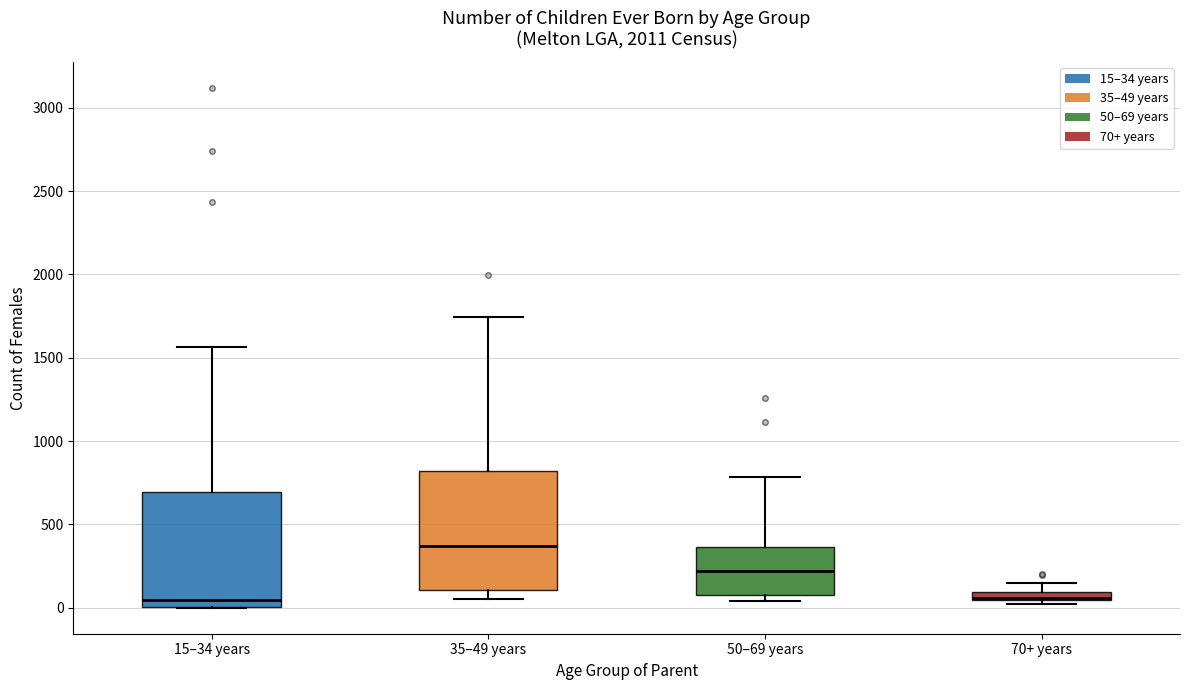

Which box's median line is the highest?

35–49 years